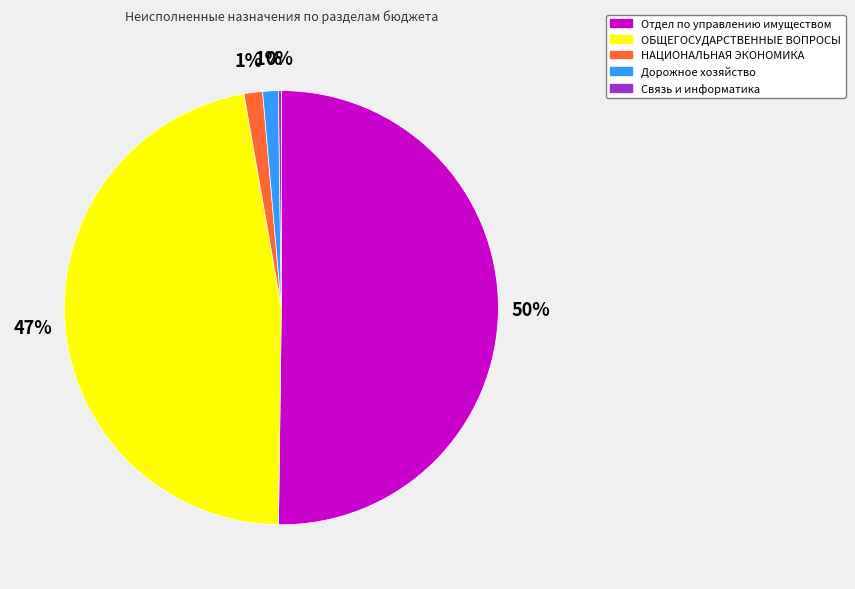

Which category accounts for the majority?

Отдел по управлению имуществом